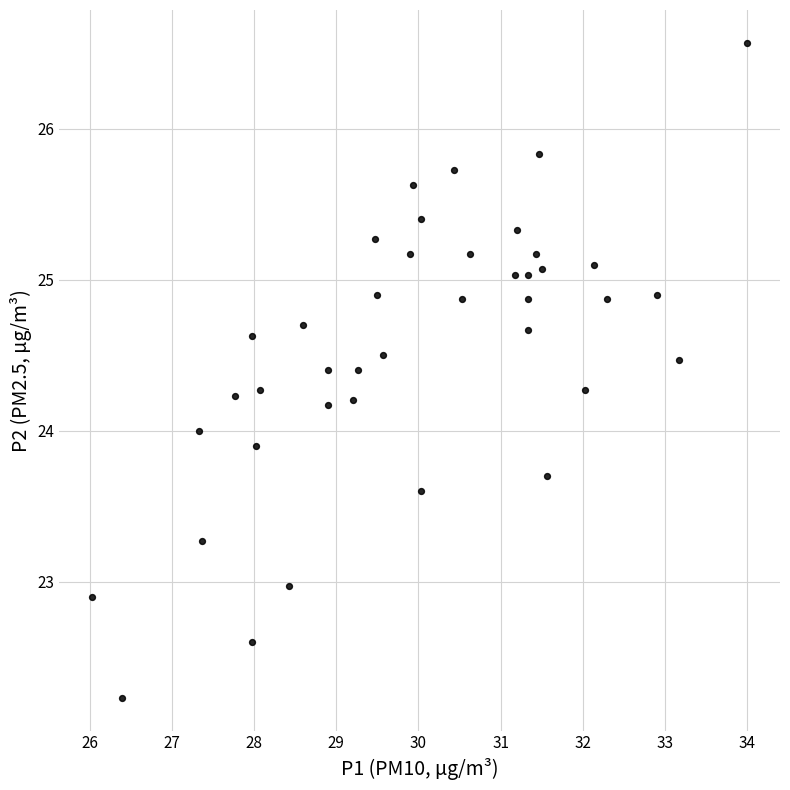

What is the range of X values (max minus min)?

8.0